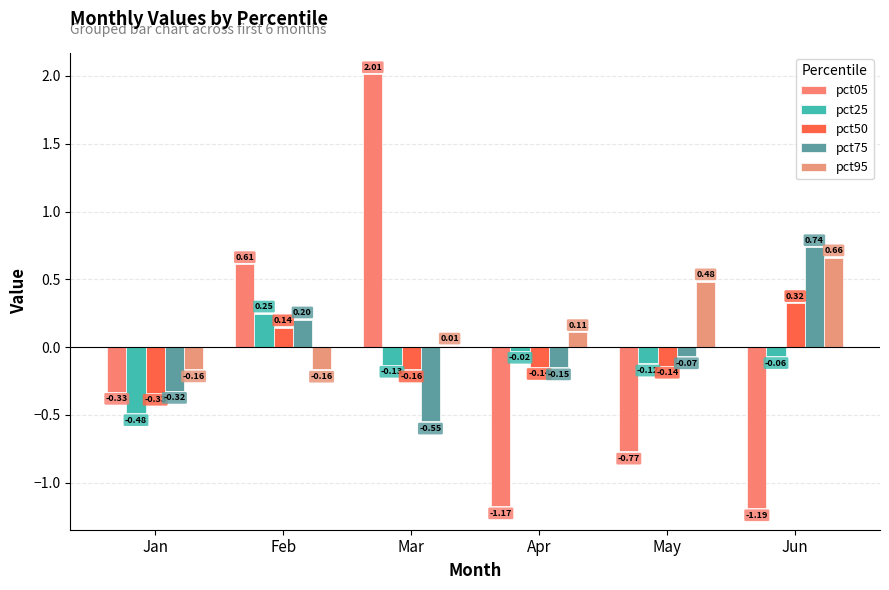

What value does the pct95 series have at May?

0.5